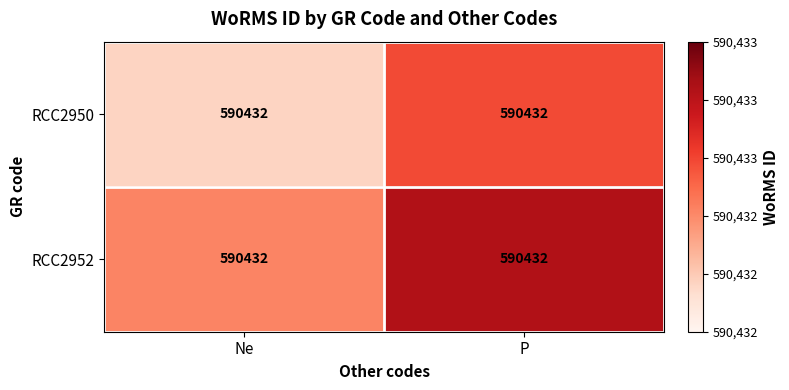

How many values in the RCC2950 series exceed 590432?

1